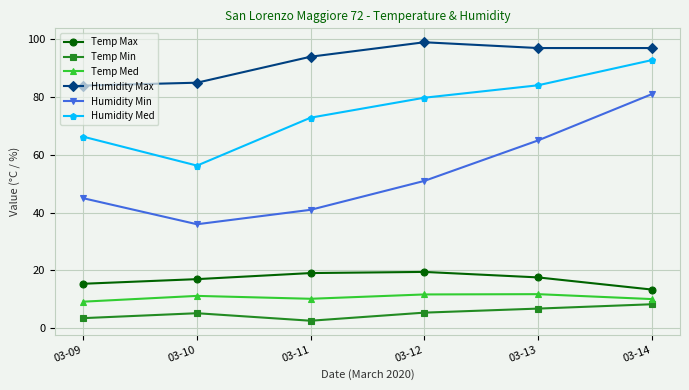

In Humidity Min, how many points are lower than both neighbors (excluding endpoints)?

1